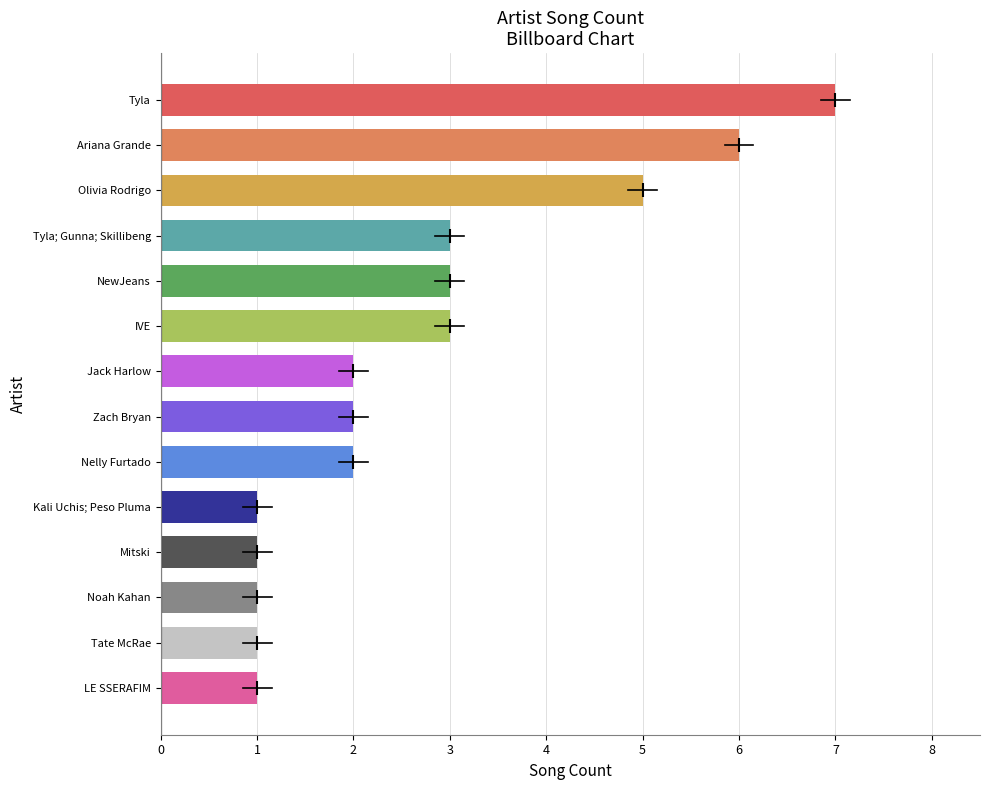

Reading top to bottom, list all the values displayed in this chart.

7	6	5	3	3	3	2	2	2	1	1	1	1	1